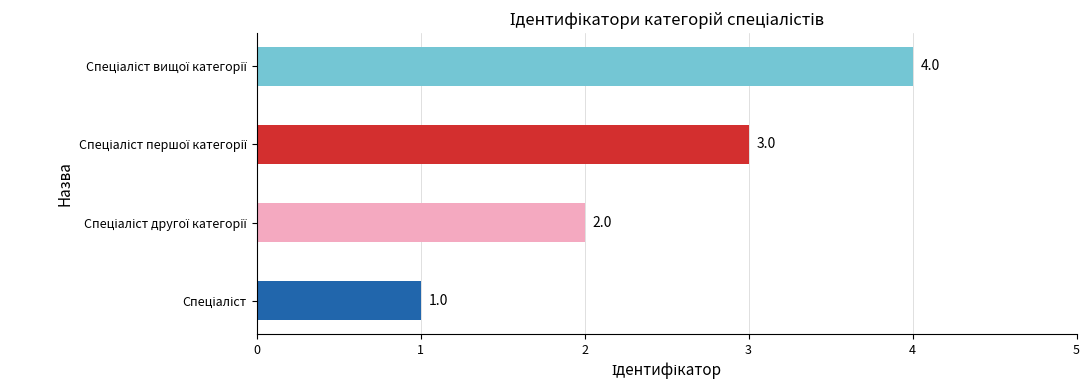

How many values are between 2 and 4?

3